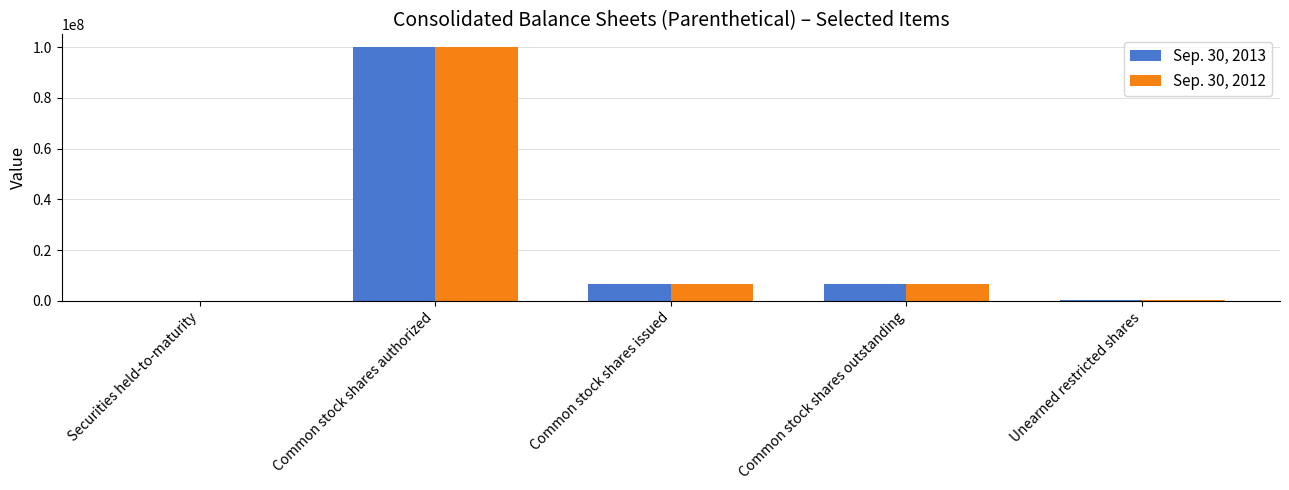

Is it true that Sep. 30, 2013 equals 6465934 at Common stock shares issued?

True